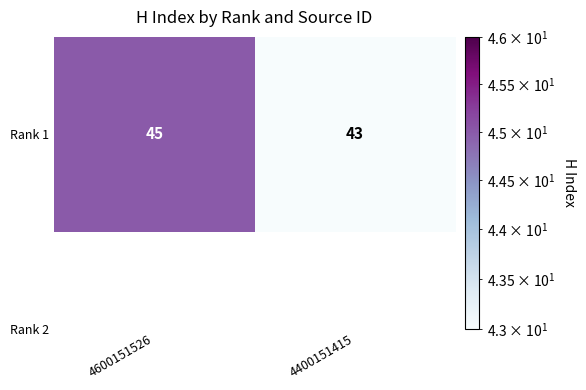

Rank the categories by value from lowest to highest.

4400151415, 4600151526